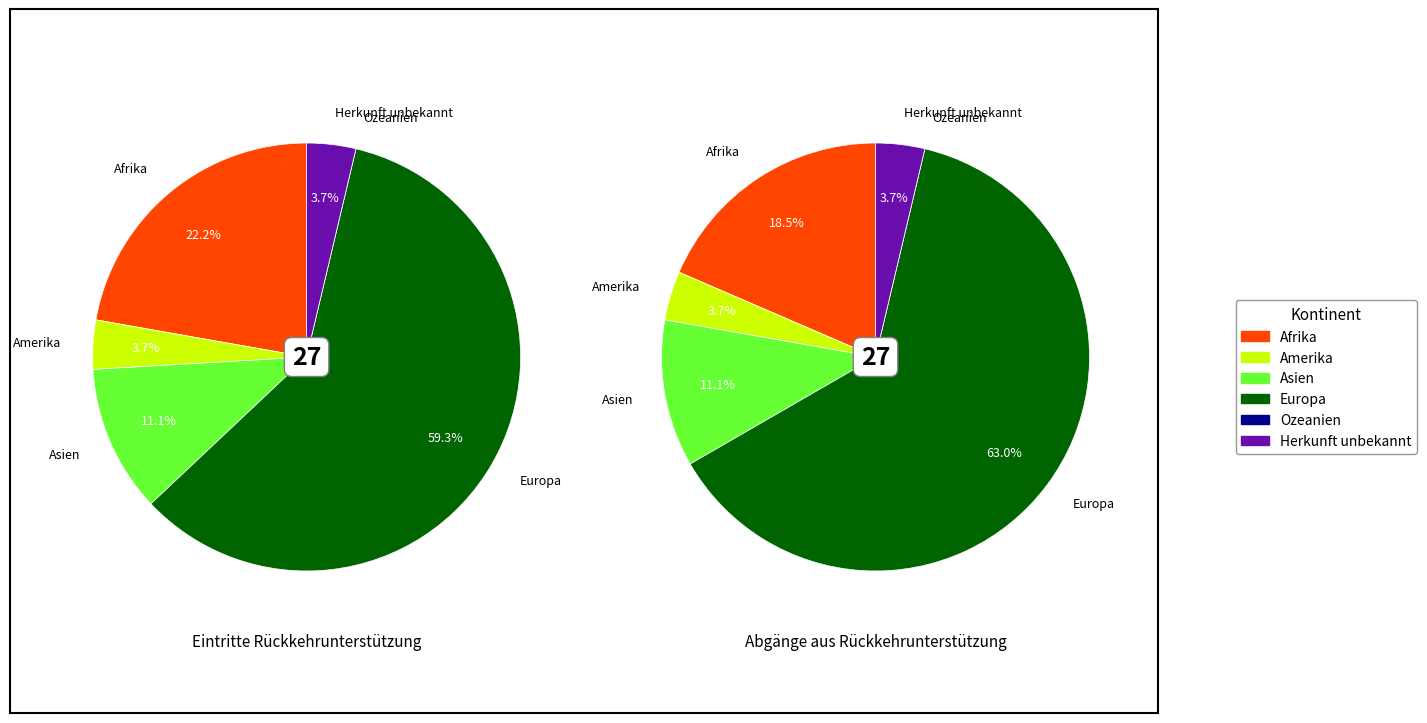

To the nearest percent, what is the difference between the Europa and Herkunft unbekannt slice percentages?

56%